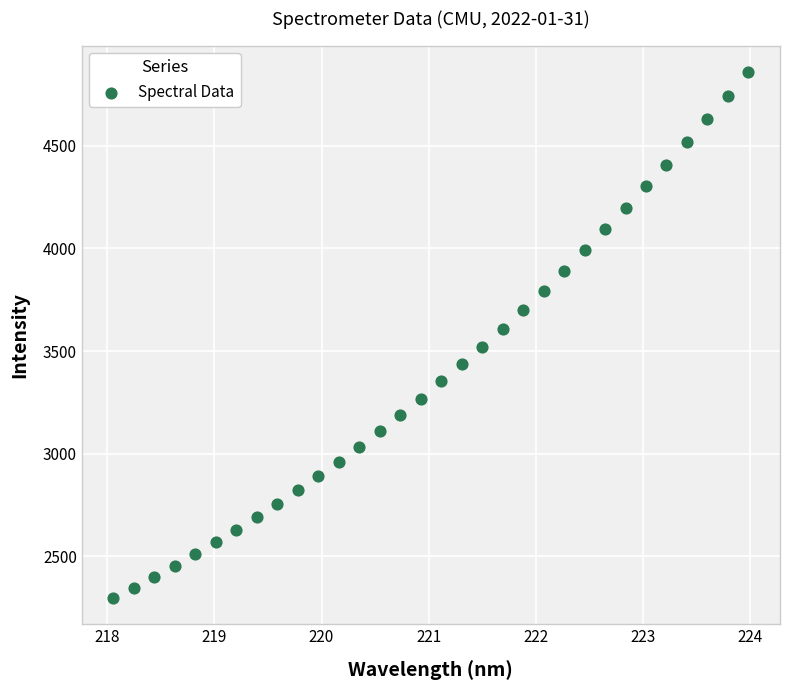

What is the range of Y values (max minus min)?

2565.9